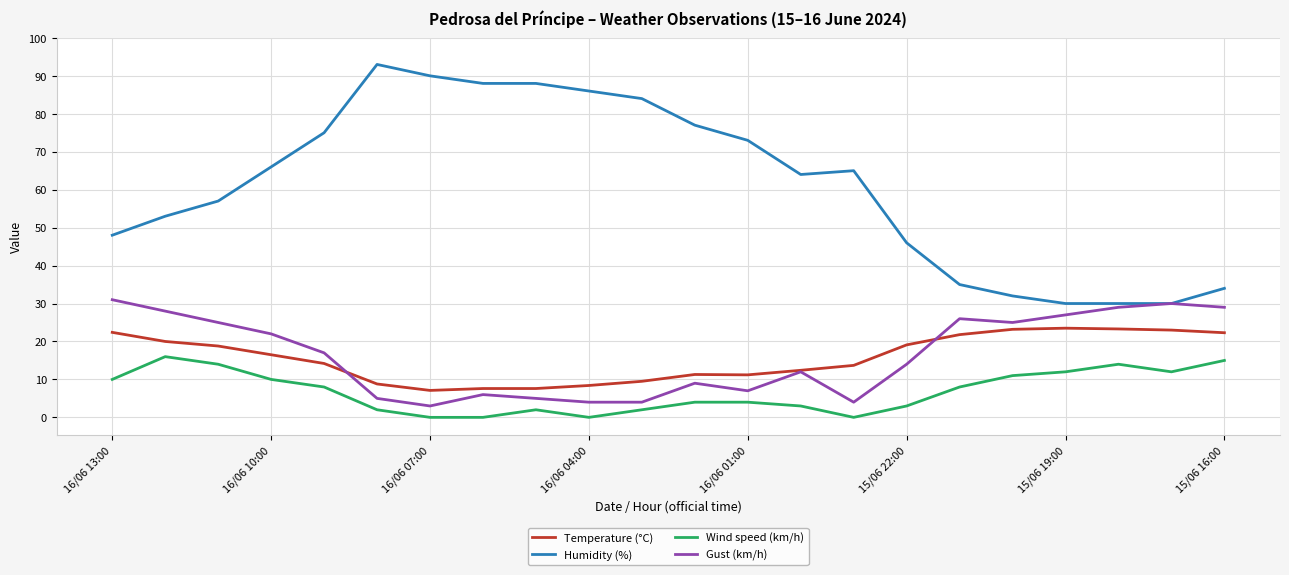

Which series has the largest total across all categories?

Humidity (%)